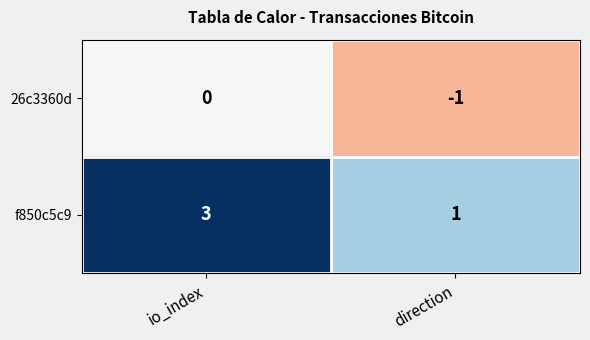

Rank the series at direction from lowest to highest value.

26c3360d, f850c5c9